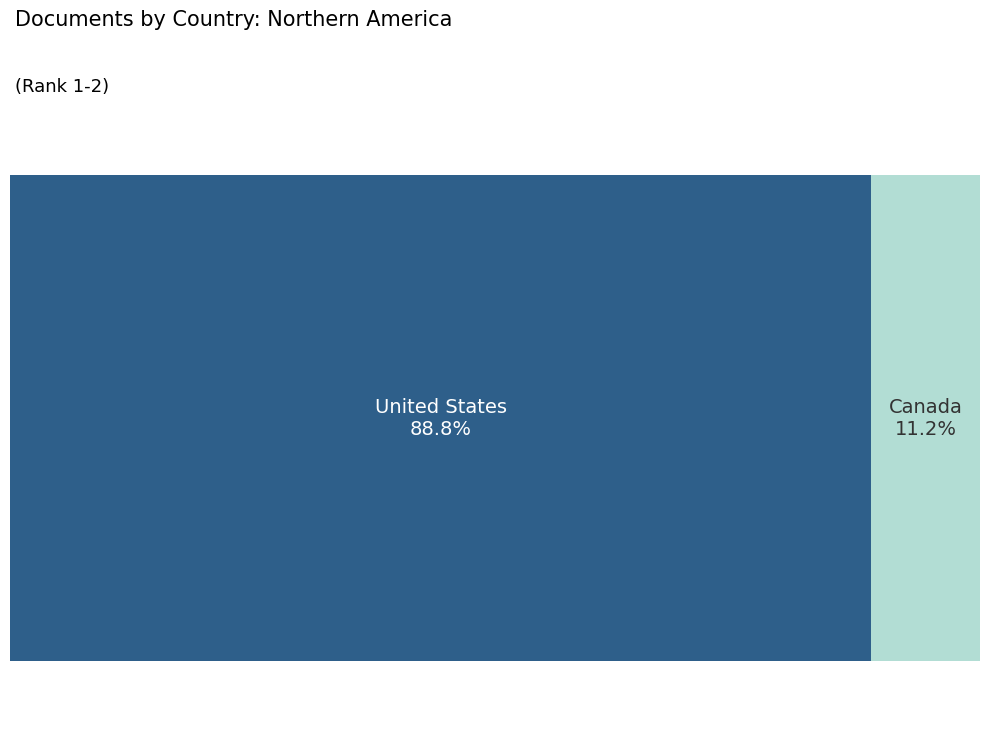

Rank the categories by value from lowest to highest.

Canada, United States